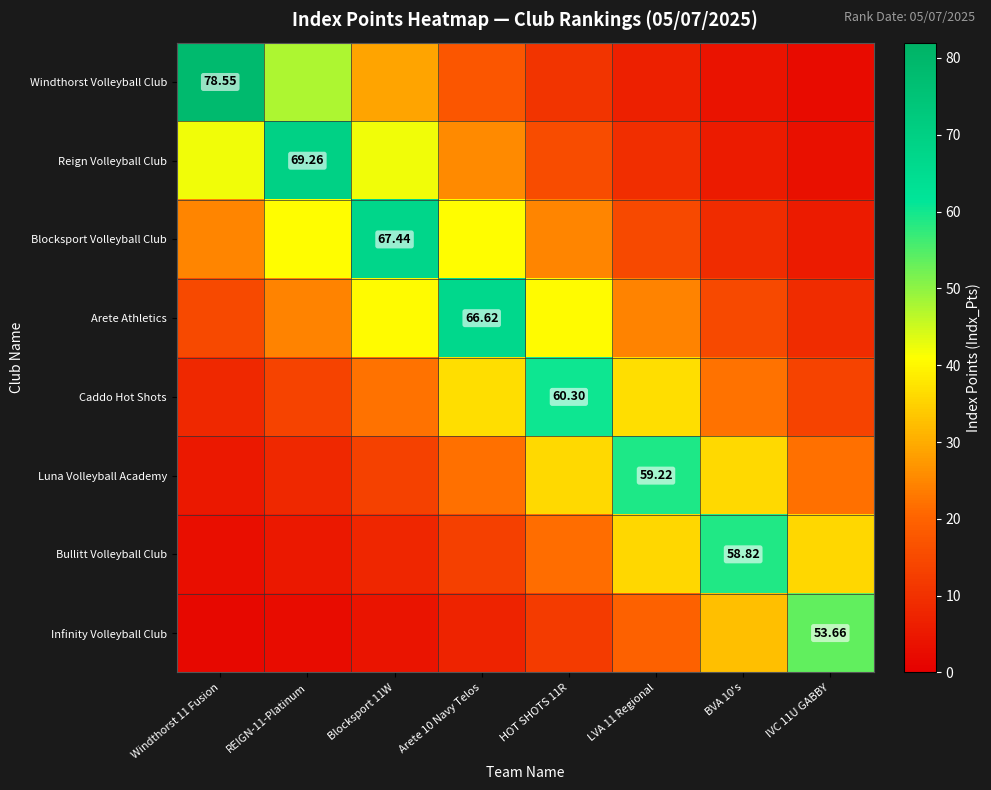

At how many categories does at least one series exceed 15?

8